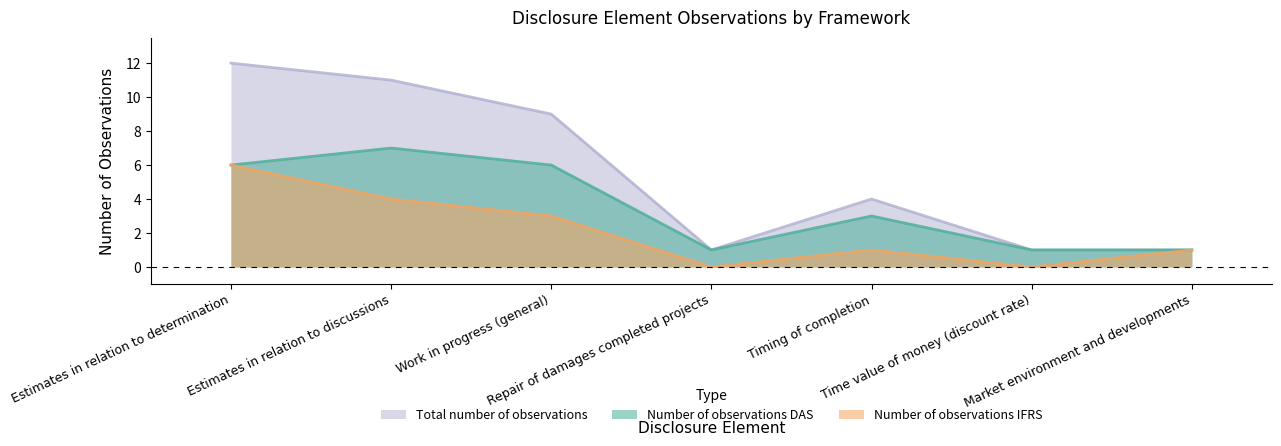

The Number of observations IFRS series shows 1 at Market environment and developments. True or false?

True